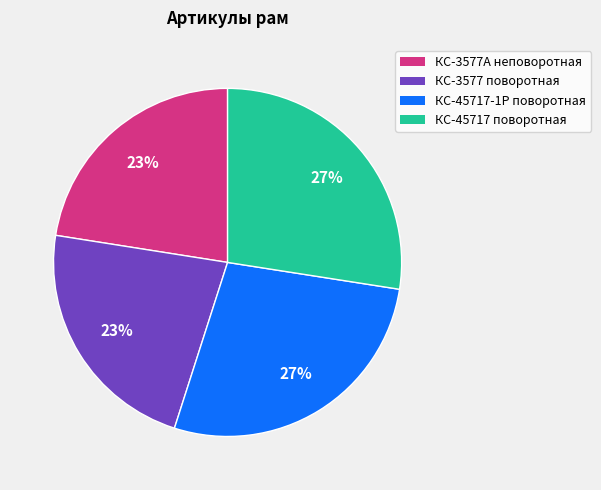

To the nearest percent, what is the average slice percentage?

25%